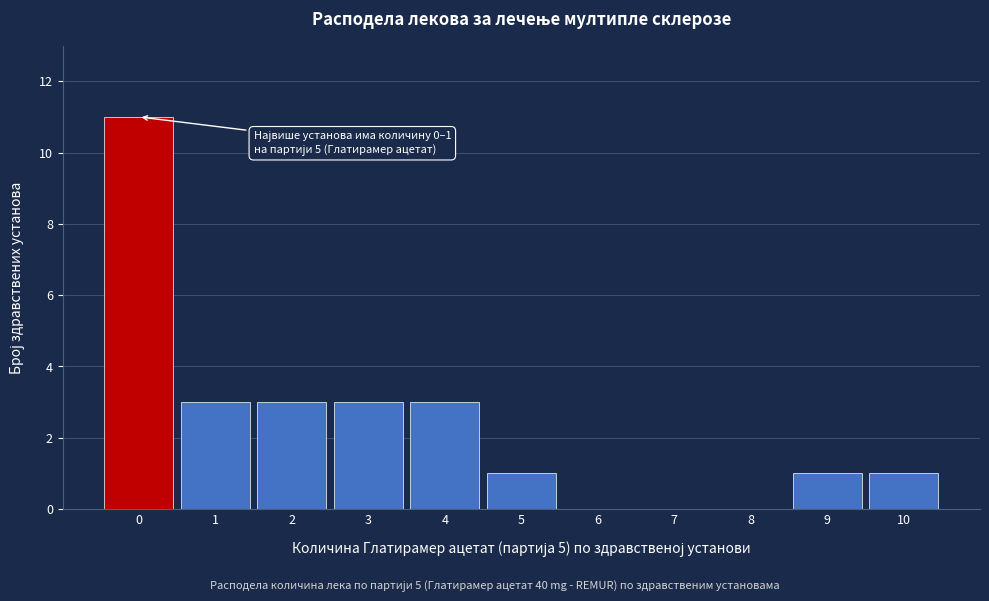

Reading left to right, list all the values displayed in this chart.

0=11	1=3	2=3	3=3	4=3	5=1	6=0	7=0	8=0	9=1	10=1